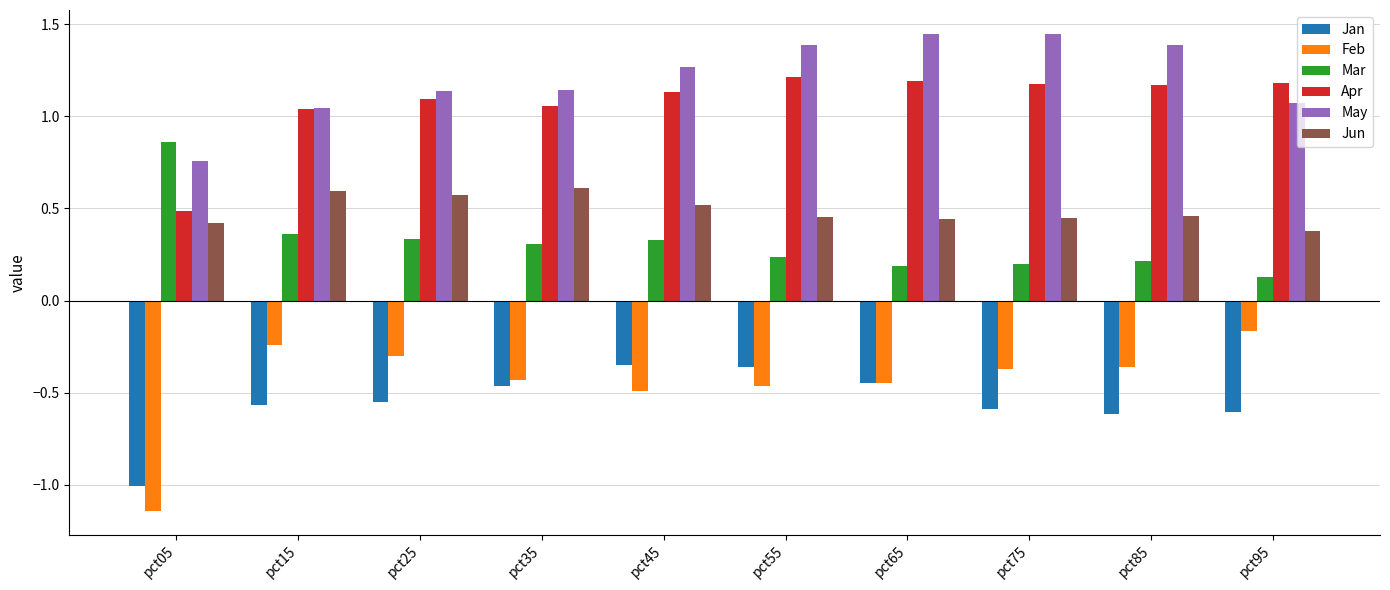

The value of Jun at pct15 is 0.6. True or false?

True